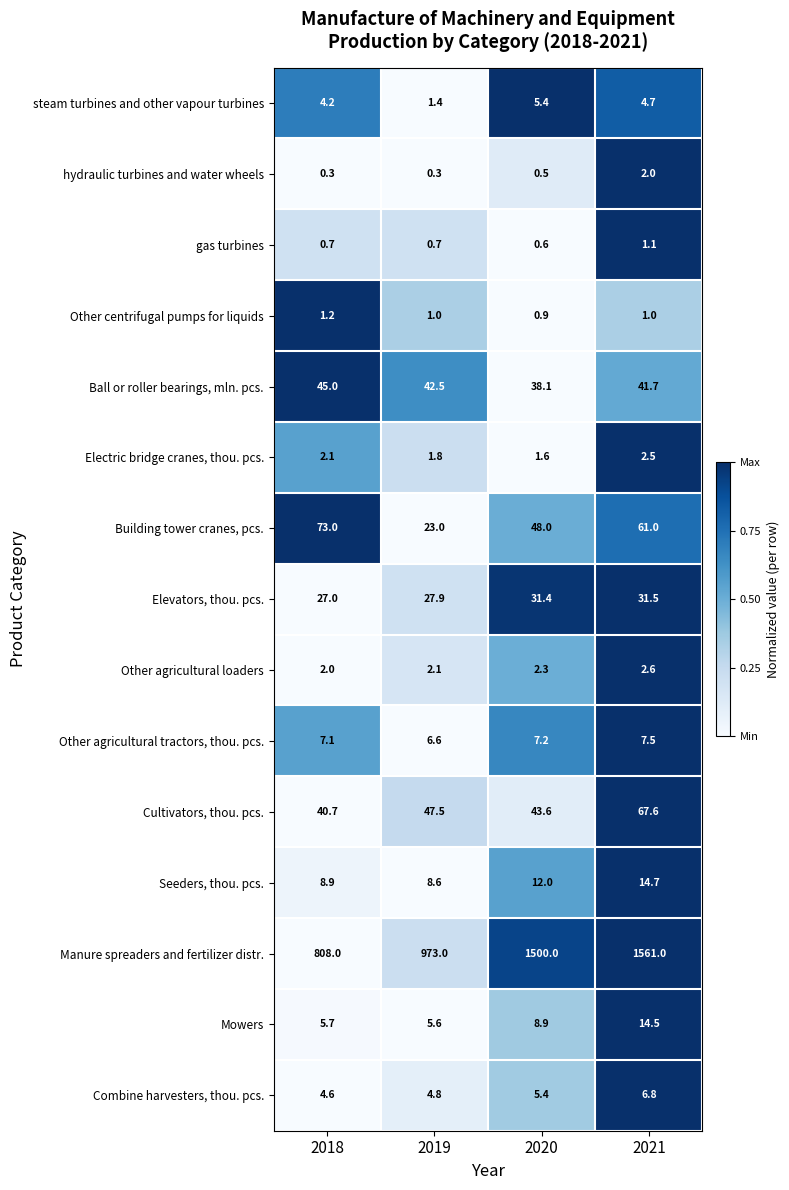

Between 2019 and 2020, which series saw the biggest shift?

Manure spreaders and fertilizer distr.